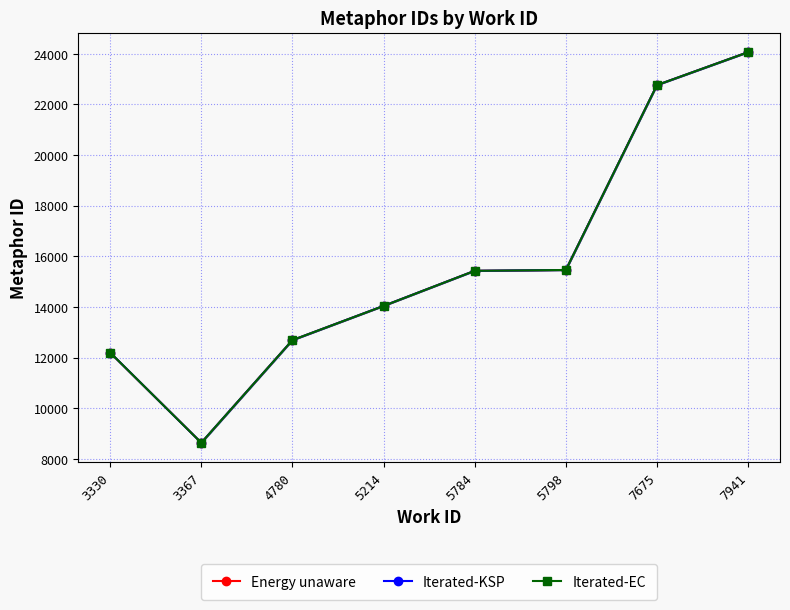

Reading left to right, what are all the values shown in this chart?

Energy unaware: 12202	8642	12694	14045	15432	15465	22766	24066
Iterated-KSP: 12202	8642	12694	14047	15432	15465	22766	24066
Iterated-EC: 12202	8642	12695	14045	15432	15465	22766	24066